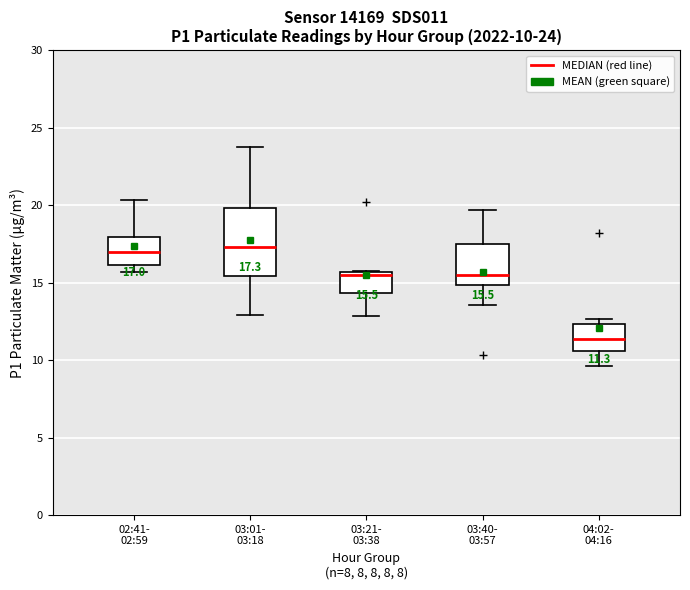

Which box is the tallest, from its lower edge to its upper edge?

03:01- 03:18